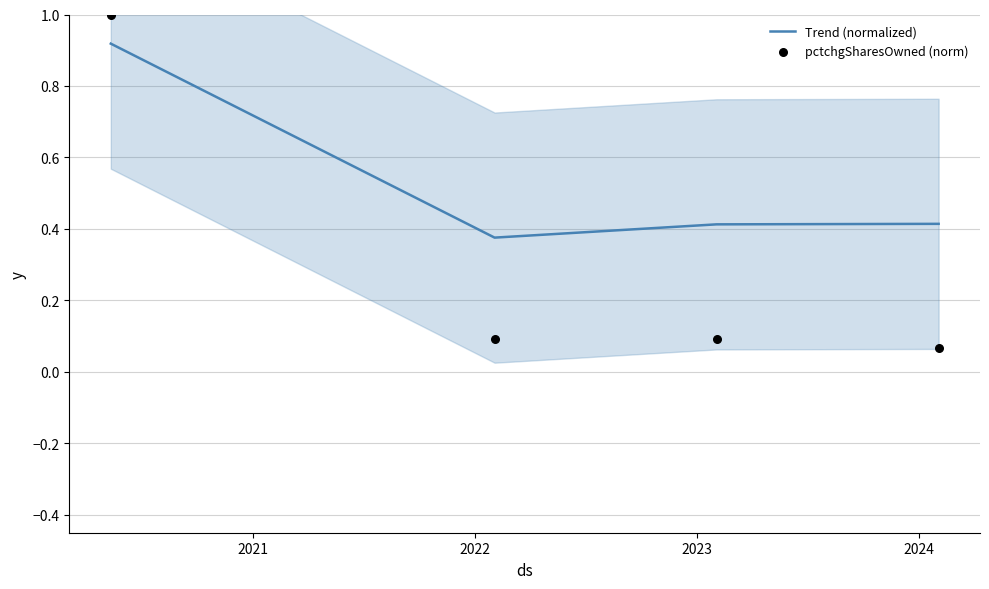

Which series has the largest total across all categories?

Trend (normalized)